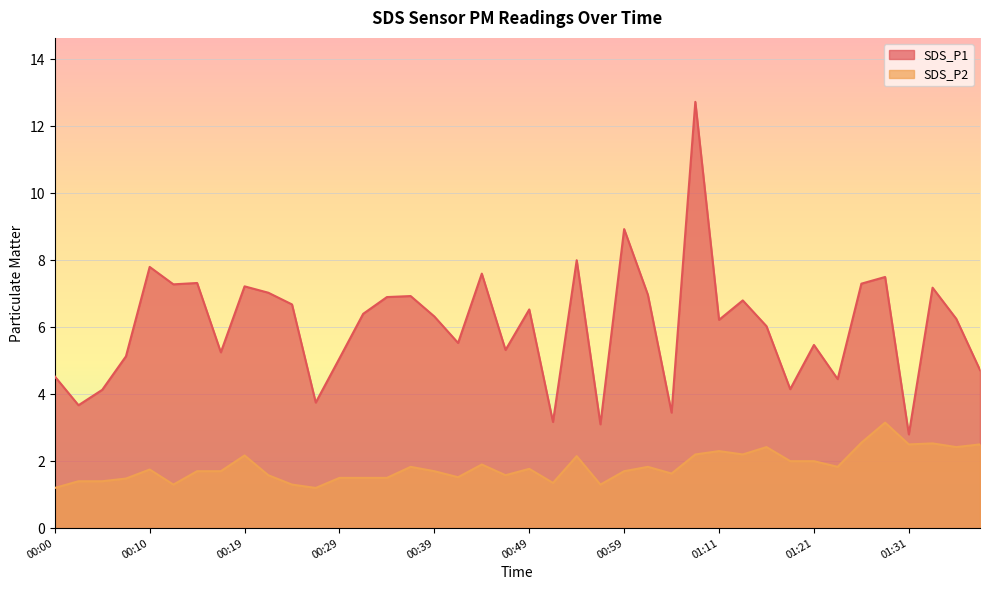

Reading right to left, what are all the values shown in this chart?

SDS_P1: 4.7	6.2	7.2	2.8	7.5	7.3	4.5	5.5	4.2	6.0	6.8	6.2	12.7	3.5	7.0	8.9	3.1	8.0	3.2	6.5	5.3	7.6	5.5	6.3	6.9	6.9	6.4	5.1	3.8	6.7	7.0	7.2	5.2	7.3	7.3	7.8	5.1	4.1	3.7	4.5
SDS_P2: 2.5	2.4	2.5	2.5	3.1	2.5	1.8	2.0	2.0	2.4	2.2	2.3	2.2	1.6	1.8	1.7	1.3	2.1	1.4	1.8	1.6	1.9	1.5	1.7	1.8	1.5	1.5	1.5	1.2	1.3	1.6	2.2	1.7	1.7	1.3	1.8	1.5	1.4	1.4	1.2